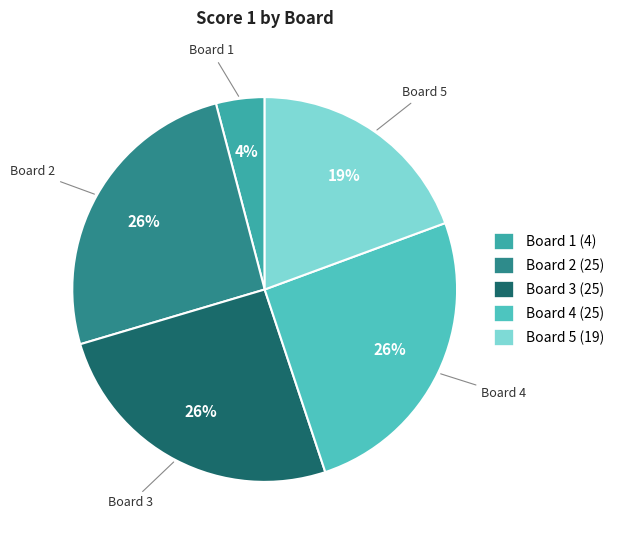

Is the sum of Board 1 and Board 4 greater than half?

No